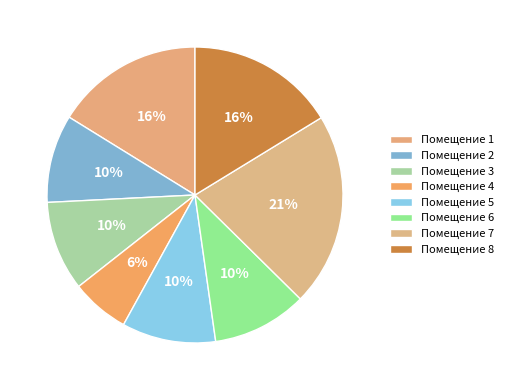

Rank the categories by value from highest to lowest.

7, 8, 1, 6, 5, 3, 2, 4